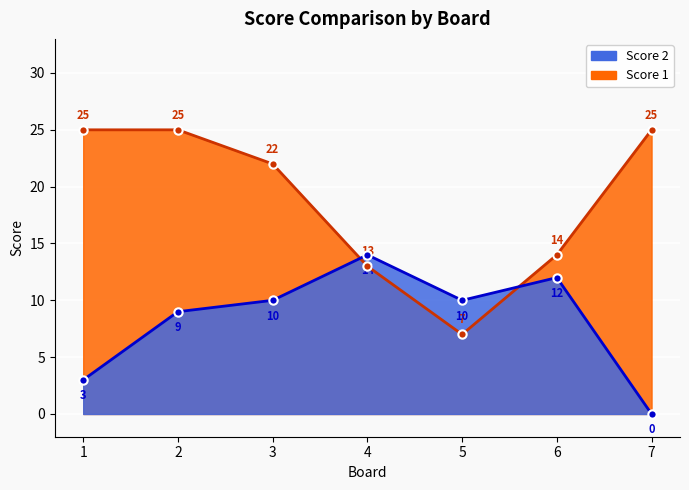

Which series has the widest spread of values?

Score 1